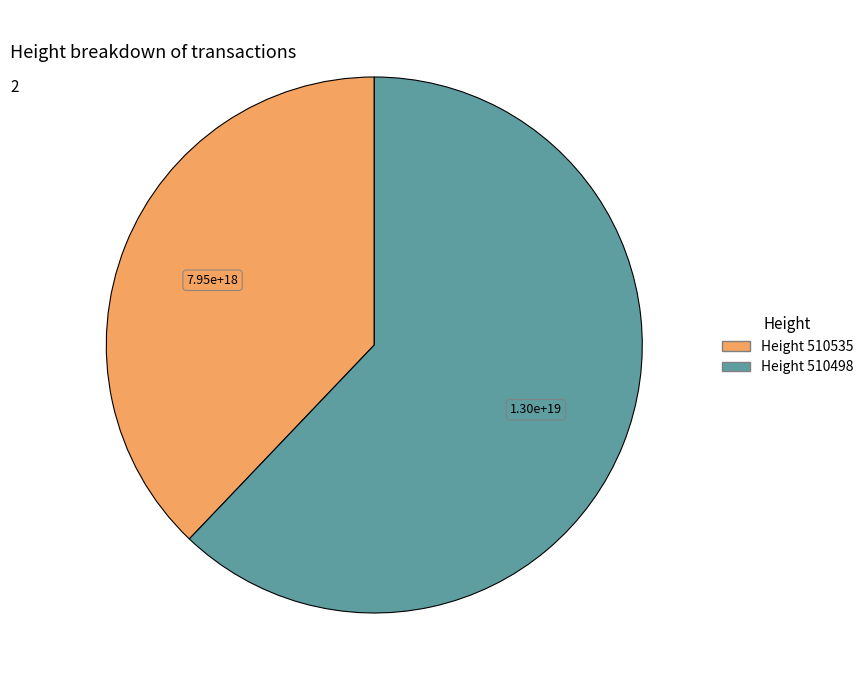

Approximately how many times larger is the value at Height 510535 compared to Height 510498?

0.6